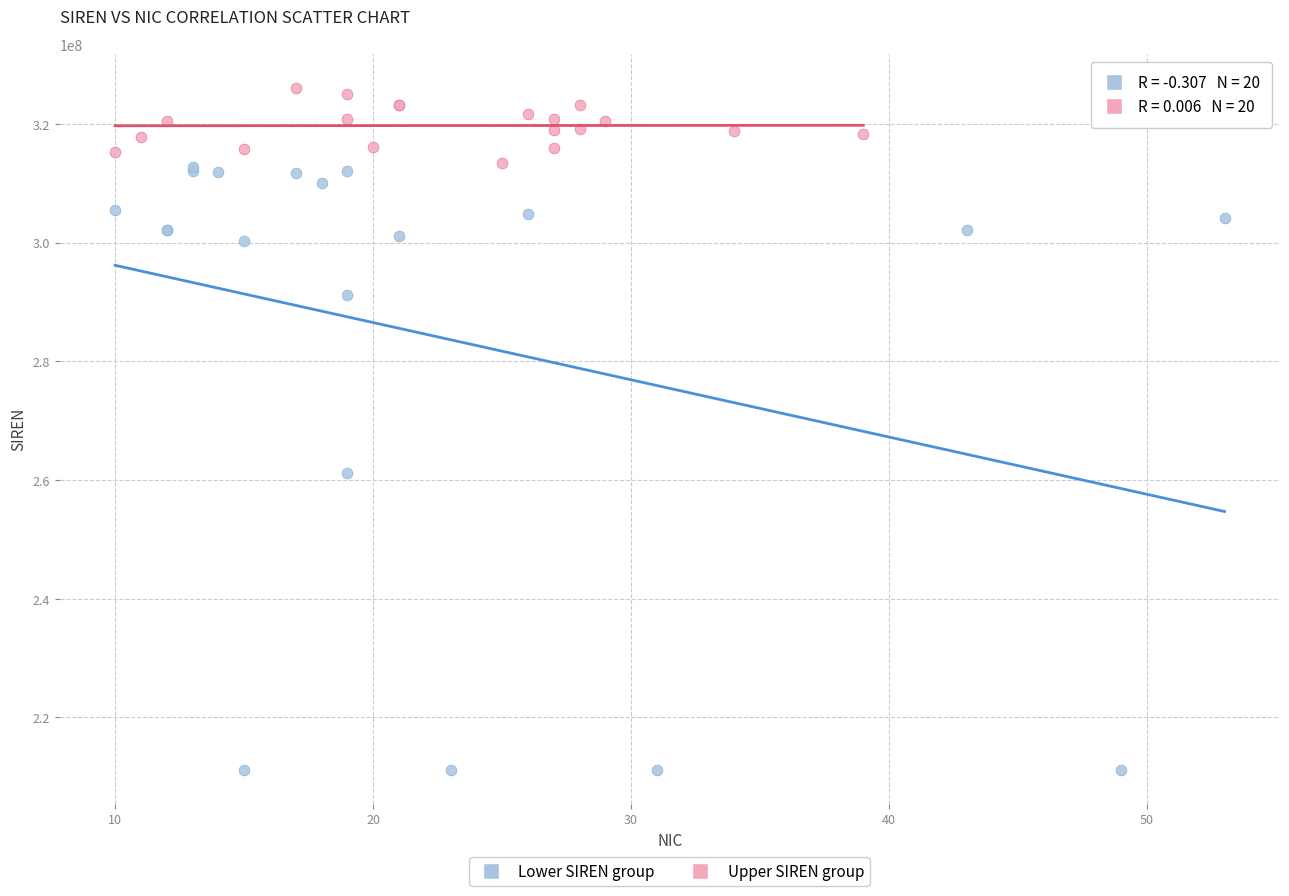

Which series contains the highest Y value?

Upper SIREN group